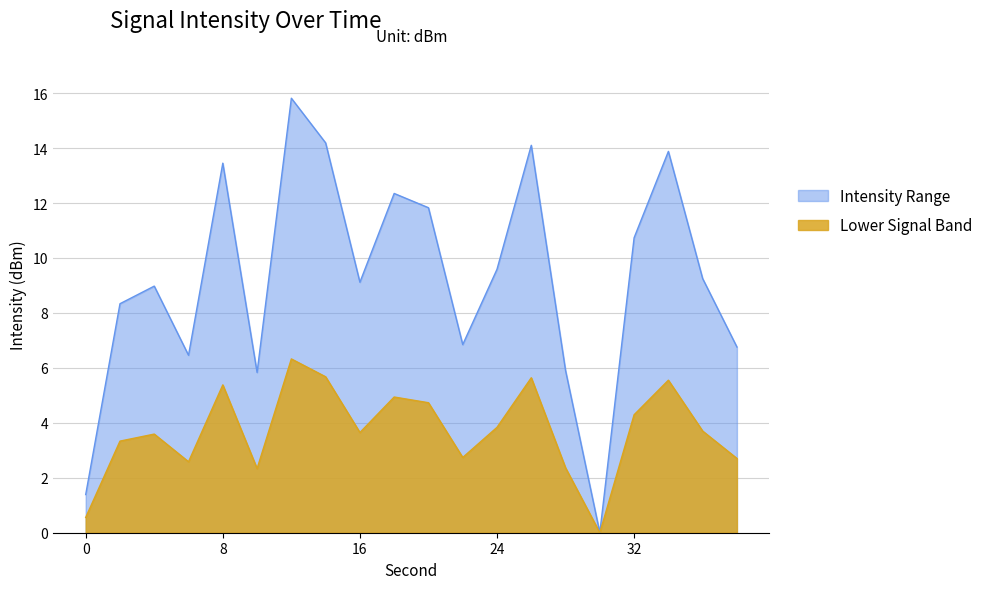

What is the value of the 3rd point from the left?

9.0